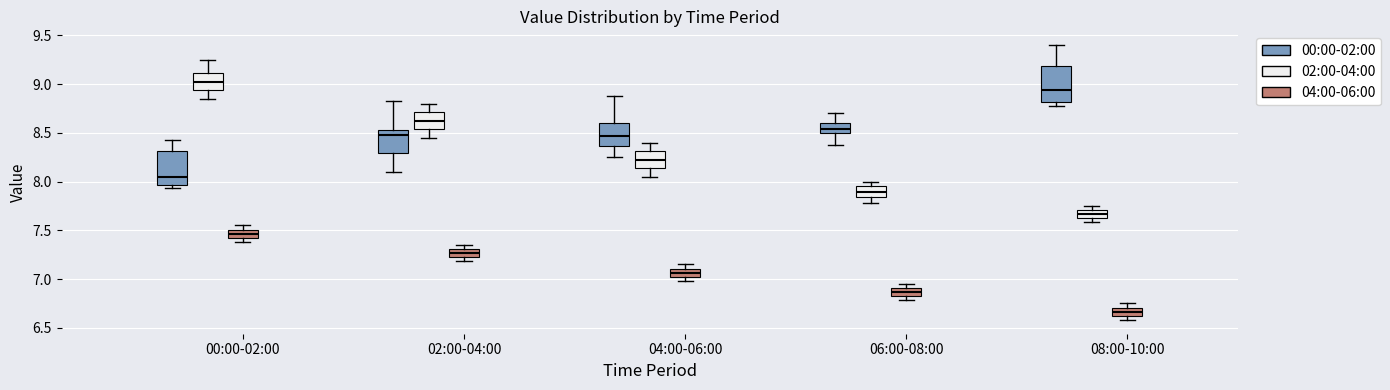

Reading left to right, read every box against the y-axis: the position of its median line, the range the box covers, and the ends of its whiskers. The values are not printed on the chart, so give them approximately, as read against the axis.

00:00-02:00 (00:00-02:00): median 8.05, box 7.95 to 8.30, whiskers 7.95 (just below the box's lower edge) to 8.45
00:00-02:00 (02:00-04:00): median 9.05, box 8.95 to 9.10, whiskers 8.85 to 9.25
00:00-02:00 (04:00-06:00): median 7.45, box 7.40 to 7.50, whiskers 7.40 (below the box's lower edge) to 7.55
02:00-04:00 (00:00-02:00): median 8.50, box 8.30 to 8.55, whiskers 8.10 to 8.85
02:00-04:00 (02:00-04:00): median 8.65, box 8.55 to 8.70, whiskers 8.45 to 8.80
02:00-04:00 (04:00-06:00): median 7.25, box 7.20 to 7.30, whiskers 7.20 (below the box's lower edge) to 7.35
04:00-06:00 (00:00-02:00): median 8.45, box 8.35 to 8.60, whiskers 8.25 to 8.90
04:00-06:00 (02:00-04:00): median 8.25, box 8.15 to 8.30, whiskers 8.05 to 8.40
04:00-06:00 (04:00-06:00): median 7.05, box 7.00 to 7.10, whiskers 7.00 (just below the box's lower edge) to 7.15
06:00-08:00 (00:00-02:00): median 8.55, box 8.50 to 8.60, whiskers 8.35 to 8.70
06:00-08:00 (02:00-04:00): median 7.90, box 7.85 to 7.95, whiskers 7.80 to 8.00
06:00-08:00 (04:00-06:00): median 6.85, box 6.80 to 6.90, whiskers 6.80 (just below the box's lower edge) to 6.95
08:00-10:00 (00:00-02:00): median 8.95, box 8.80 to 9.20, whiskers 8.80 (just below the box's lower edge) to 9.40
08:00-10:00 (02:00-04:00): median 7.65, box 7.60 to 7.70, whiskers 7.60 (below the box's lower edge) to 7.75
08:00-10:00 (04:00-06:00): median 6.65, box 6.60 to 6.70, whiskers 6.60 (just below the box's lower edge) to 6.75